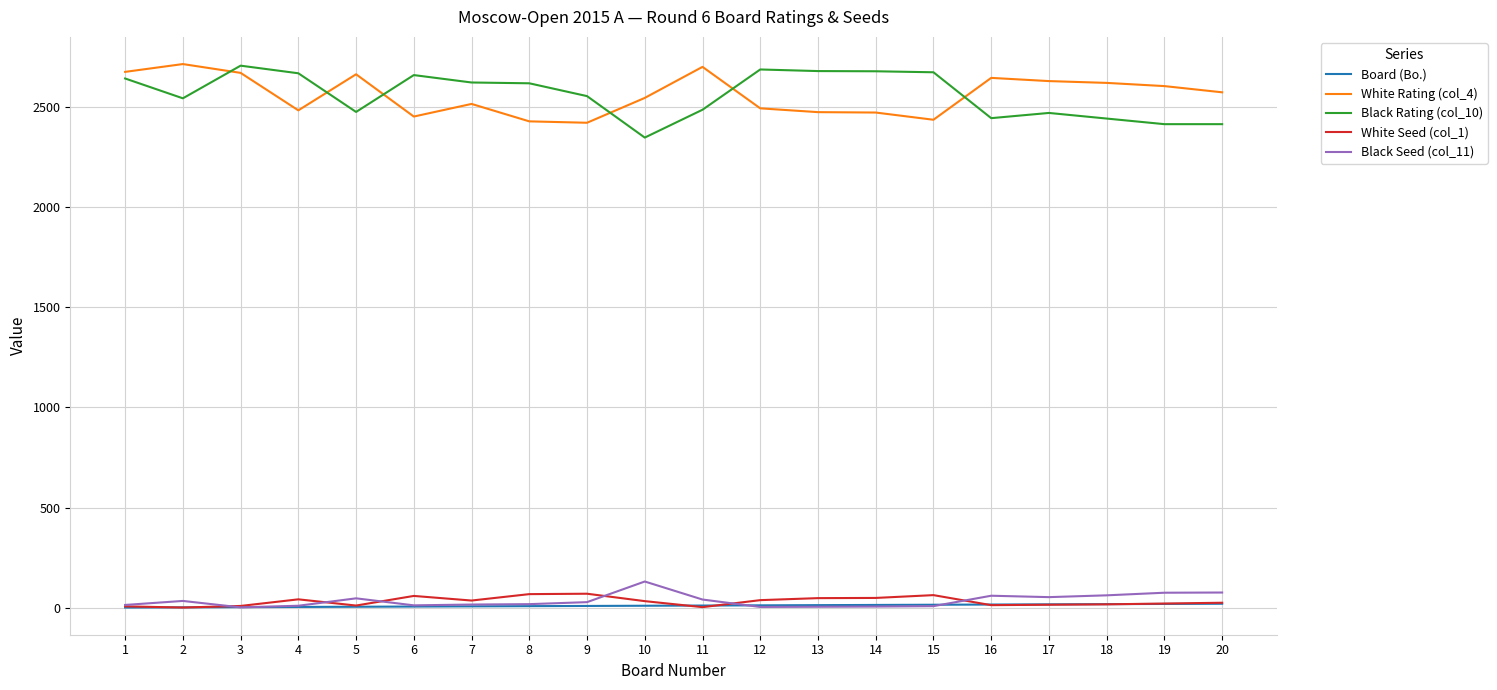

The value of White Rating (col_4) at 9 is 3229. True or false?

False